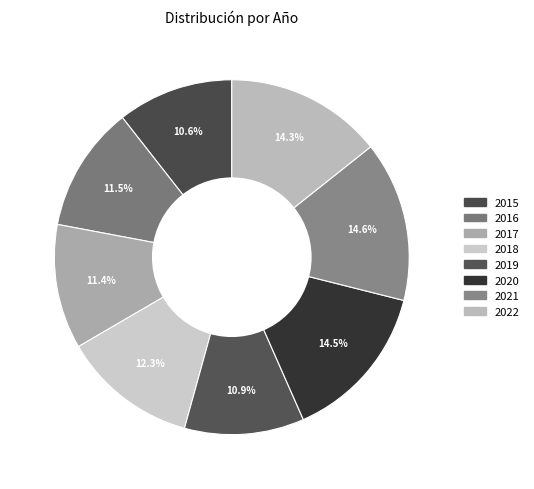

Which category has the smallest portion of the pie?

2015